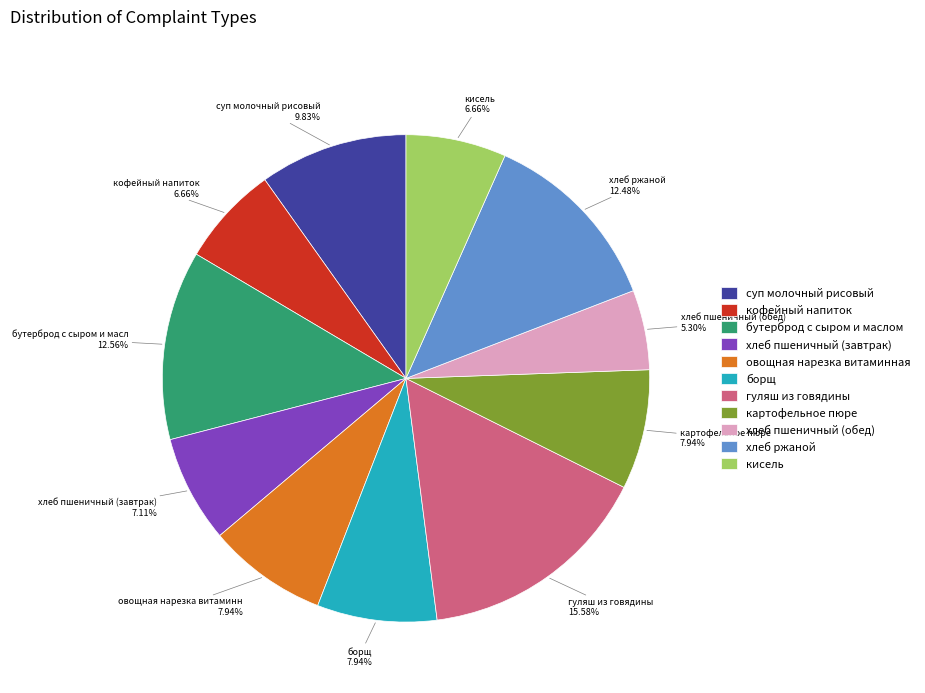

What percentage is the хлеб пшеничный (обед) slice, to the nearest percent?

5%